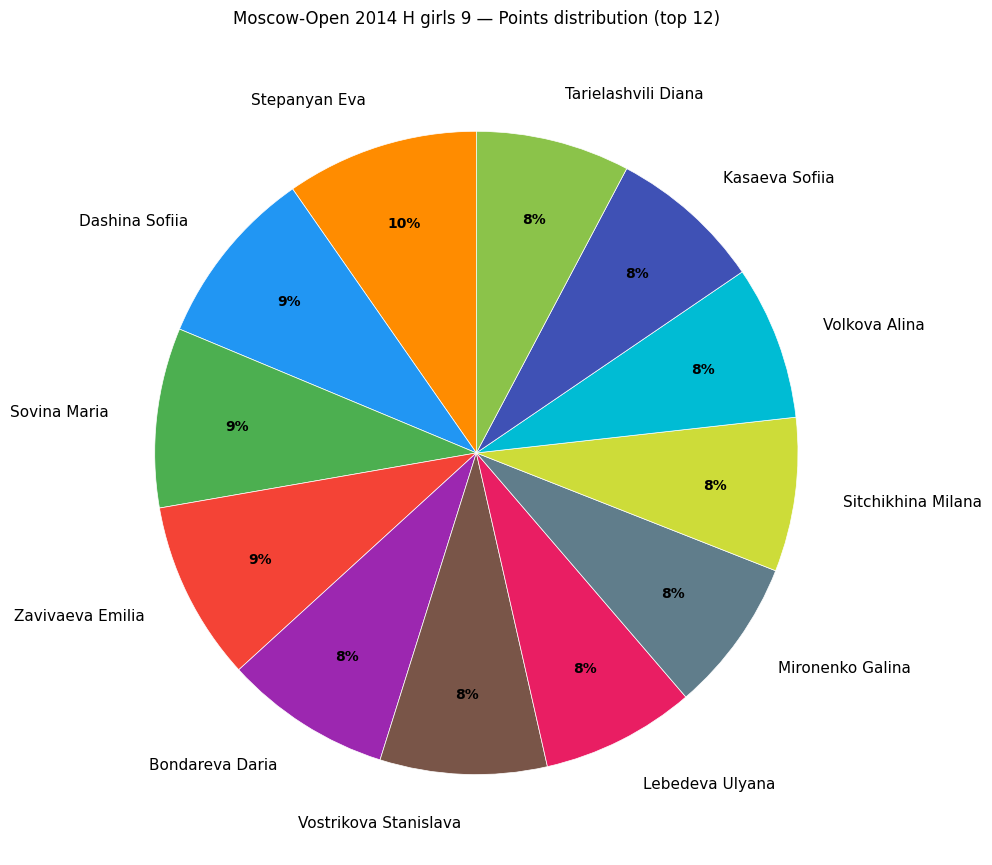

To the nearest percent, what is the average slice percentage?

8%